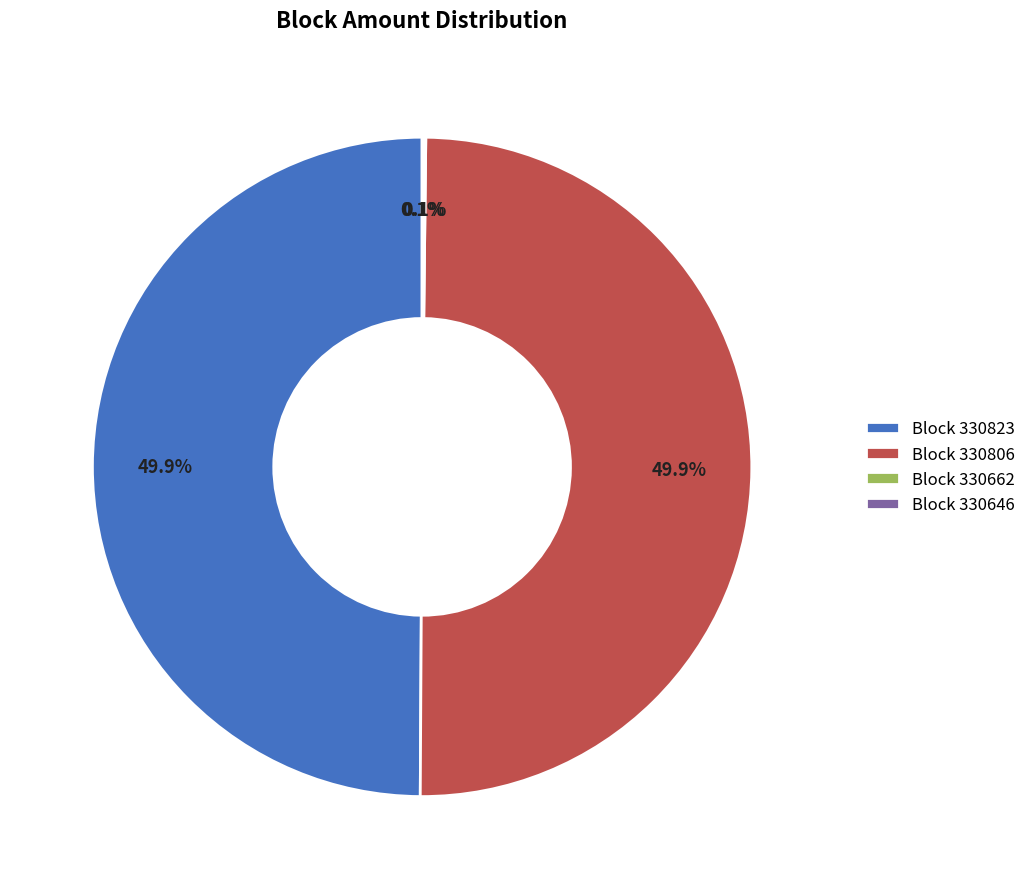

Is the sum of Block 330823 and Block 330806 greater than half?

Yes